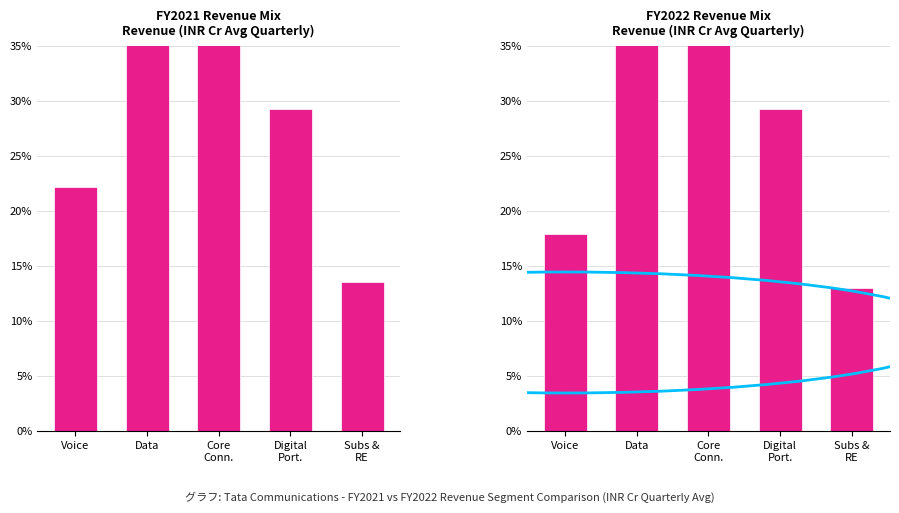

At how many categories does at least one series exceed 13?

5